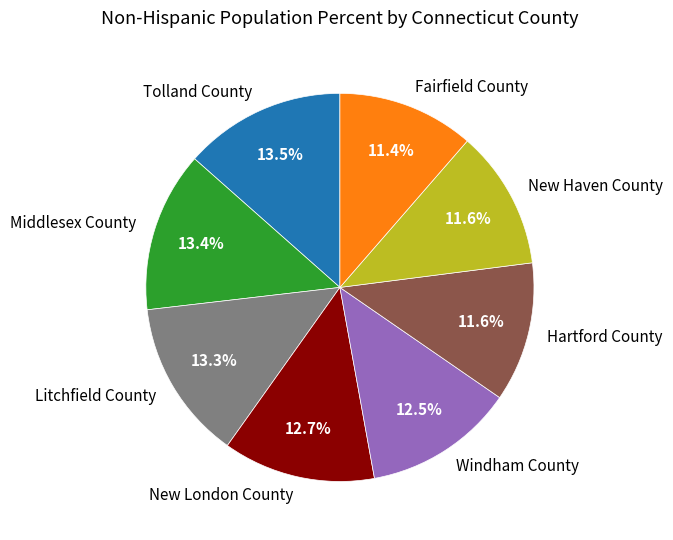

To the nearest percent, what is the average slice percentage?

12%